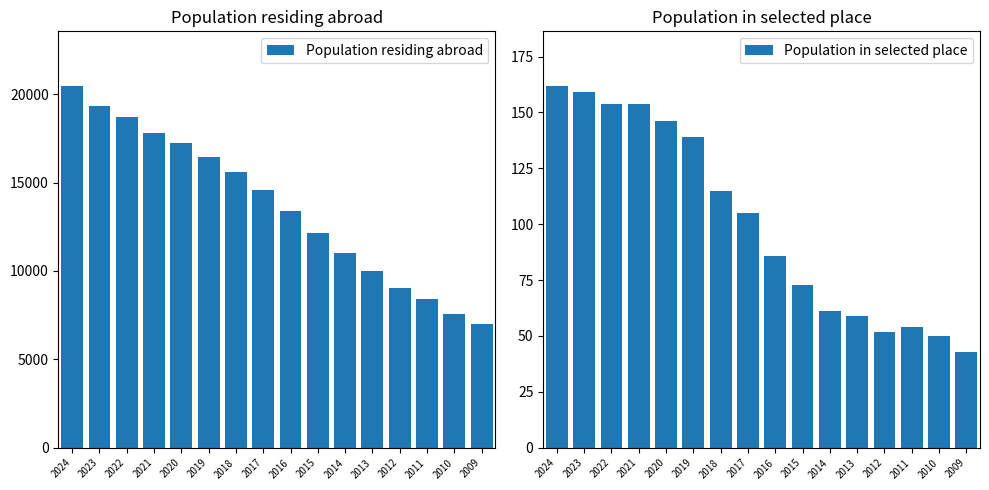

List the series in order of their peak value, highest first.

Population residing abroad, Population in selected place